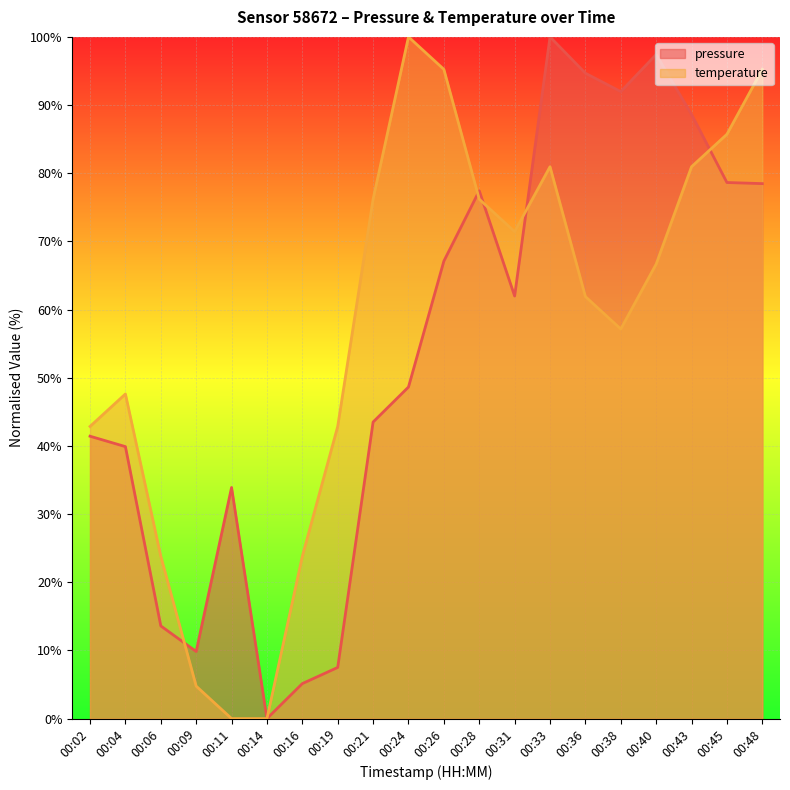

At which category does temperature reach its first local peak?

00:04